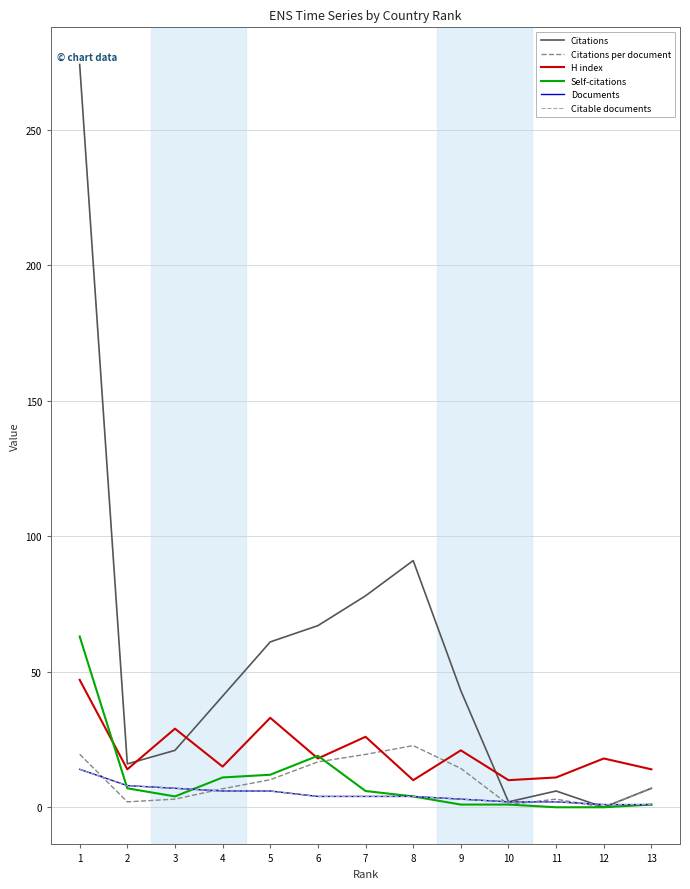

Reading left to right, list all the values displayed in this chart.

Citations: 274.0	16.0	21.0	41.0	61.0	67.0	78.0	91.0	43.0	2.0	6.0	0.0	7.0
Citations per document: 19.6	2.0	3.0	6.8	10.2	16.8	19.5	22.8	14.3	1.0	3.0	0.0	7.0
H index: 47.0	14.0	29.0	15.0	33.0	18.0	26.0	10.0	21.0	10.0	11.0	18.0	14.0
Self-citations: 63.0	7.0	4.0	11.0	12.0	19.0	6.0	4.0	1.0	1.0	0.0	0.0	1.0
Documents: 14.0	8.0	7.0	6.0	6.0	4.0	4.0	4.0	3.0	2.0	2.0	1.0	1.0
Citable documents: 14.0	8.0	7.0	6.0	6.0	4.0	4.0	4.0	3.0	2.0	2.0	1.0	1.0